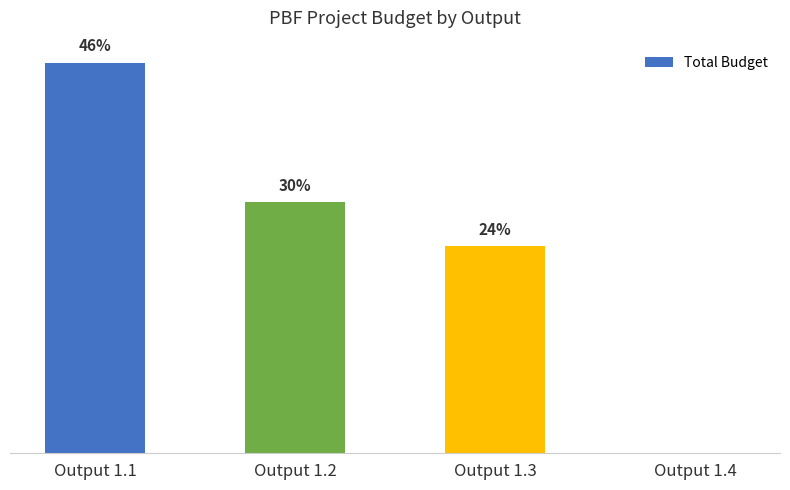

List the labels in order of value, largest first.

Output 1.1, Output 1.2, Output 1.3, Output 1.4